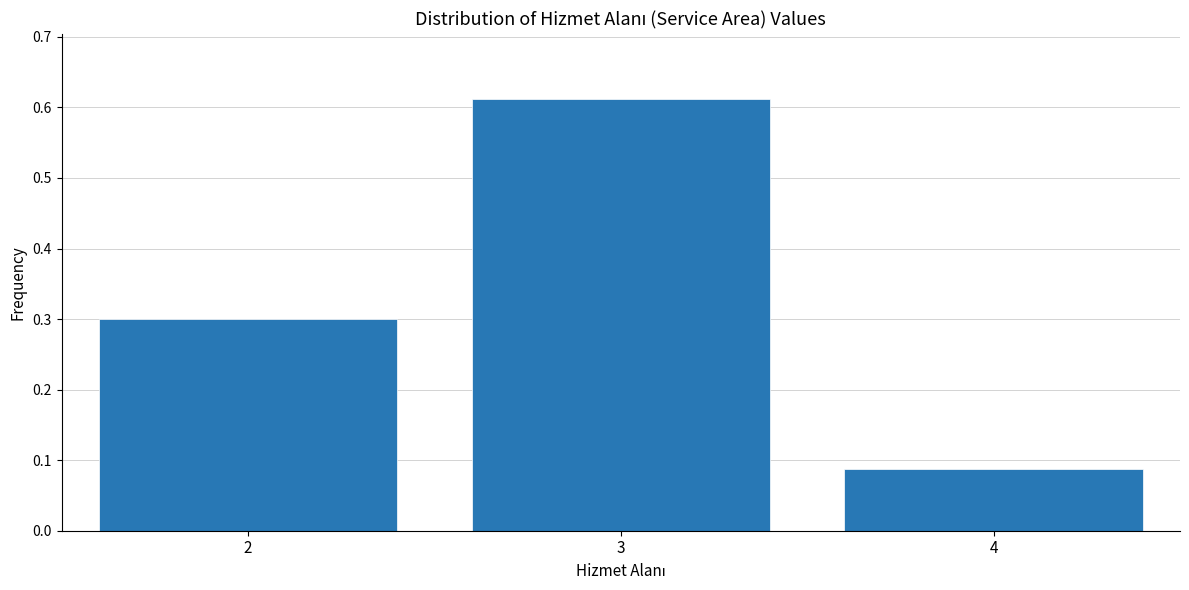

What is the value of the 1st bar from the left?

0.3